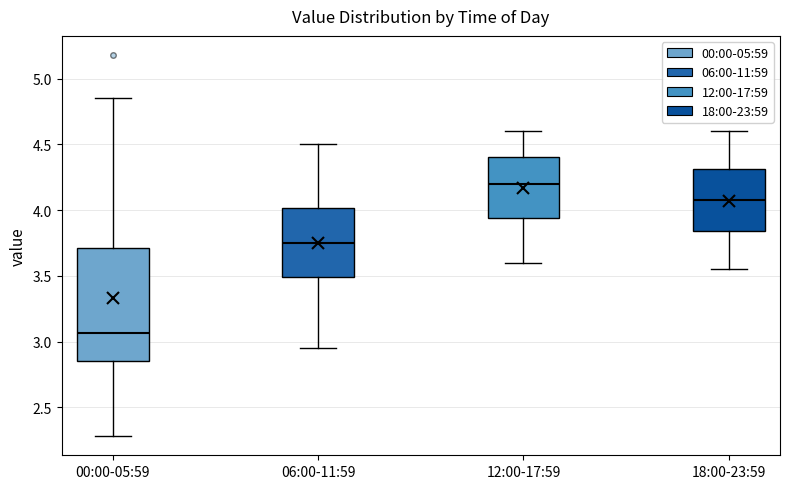

Reading left to right, read every box against the y-axis: the position of its median line, the range the box covers, and the ends of its whiskers. The values are not printed on the chart, so give them approximately, as read against the axis.

00:00-05:59: median 3.05, box 2.85 to 3.70, whiskers 2.30 to 4.85
06:00-11:59: median 3.75, box 3.50 to 4.00, whiskers 2.95 to 4.50
12:00-17:59: median 4.20, box 3.95 to 4.40, whiskers 3.60 to 4.60
18:00-23:59: median 4.10, box 3.85 to 4.30, whiskers 3.55 to 4.60